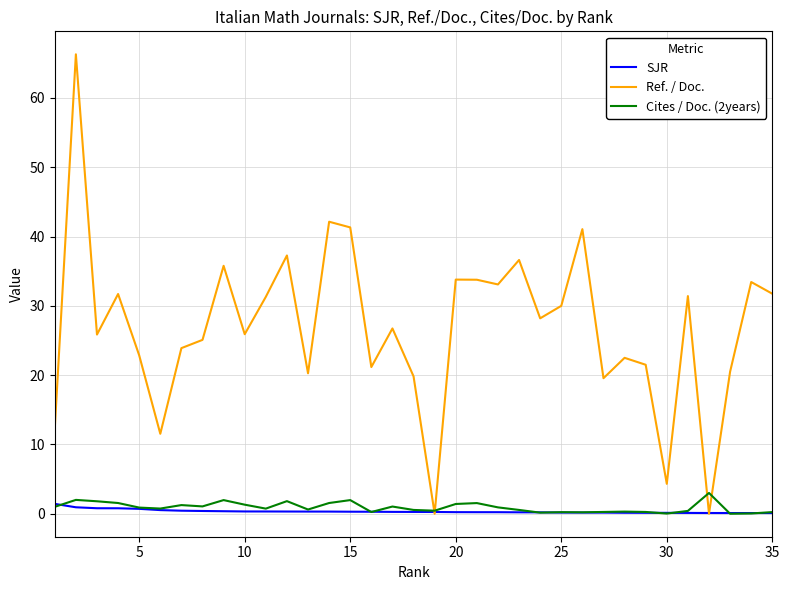

What is the highest value of the Ref. / Doc. series?

66.3